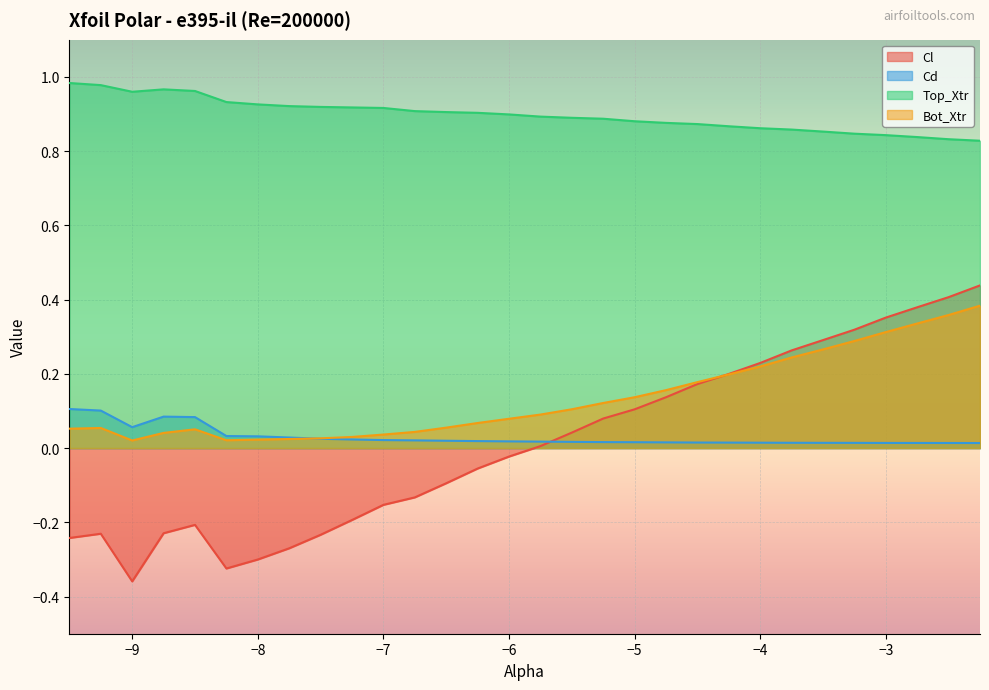

Which series has the largest total across all categories?

Top_Xtr